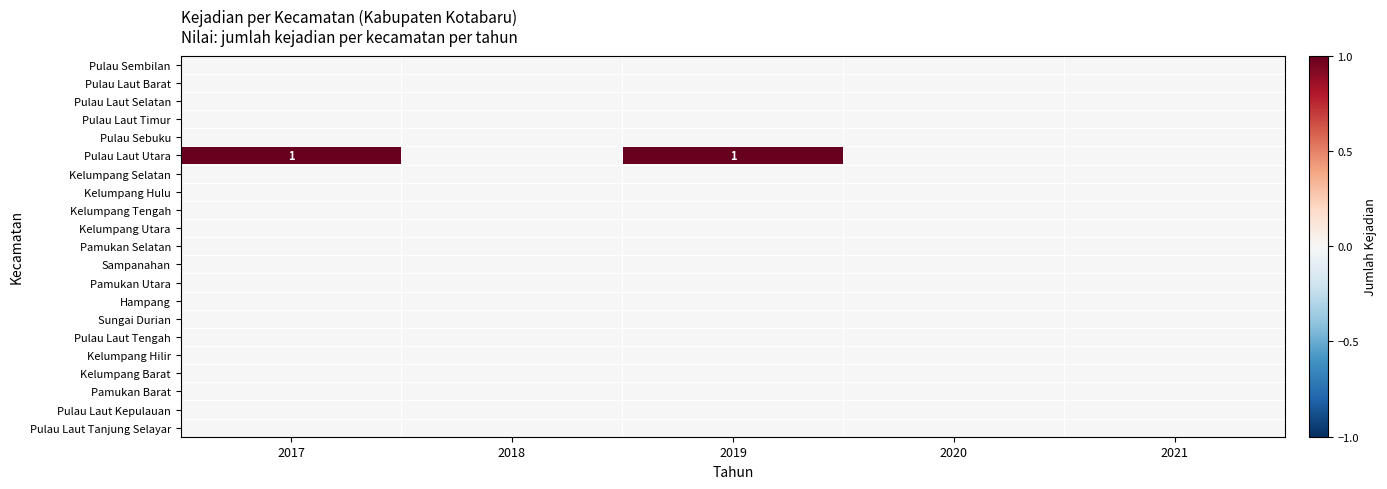

Which has a higher value, 2019 or 2021?

2019